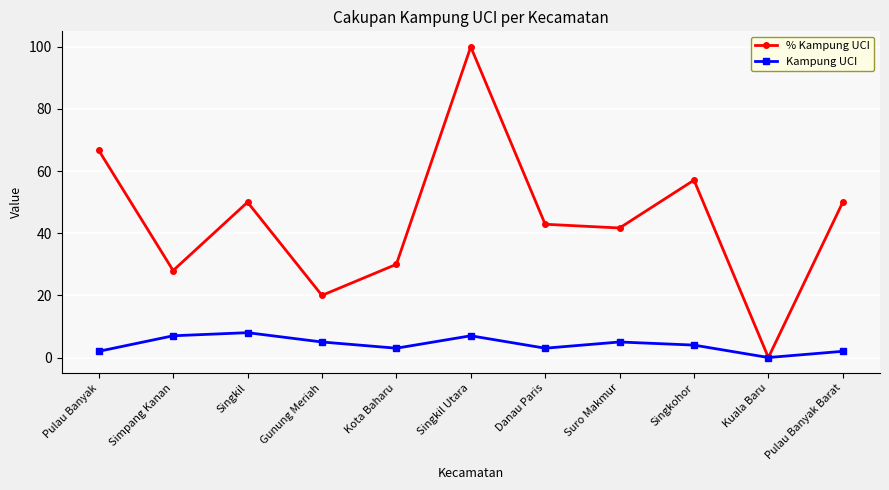

What is the difference between the highest and lowest values at Kota Baharu?

27.0